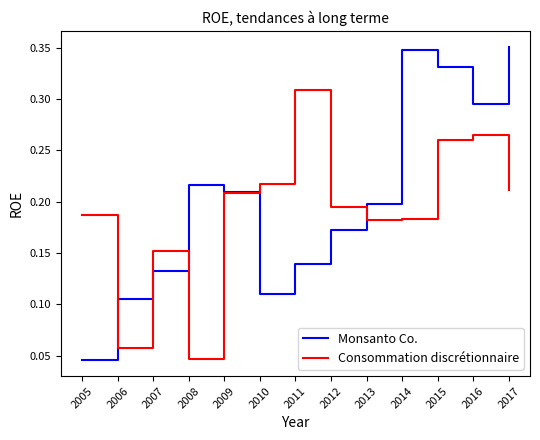

The value of Consommation discrétionnaire at 2009 is 0.1. True or false?

False